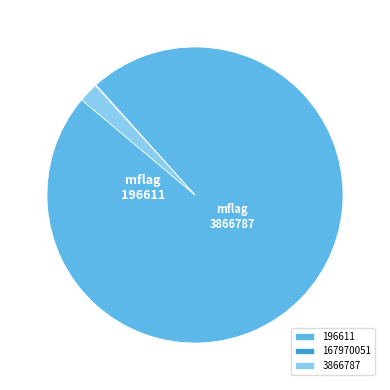

Which category has the biggest portion of the pie?

196611